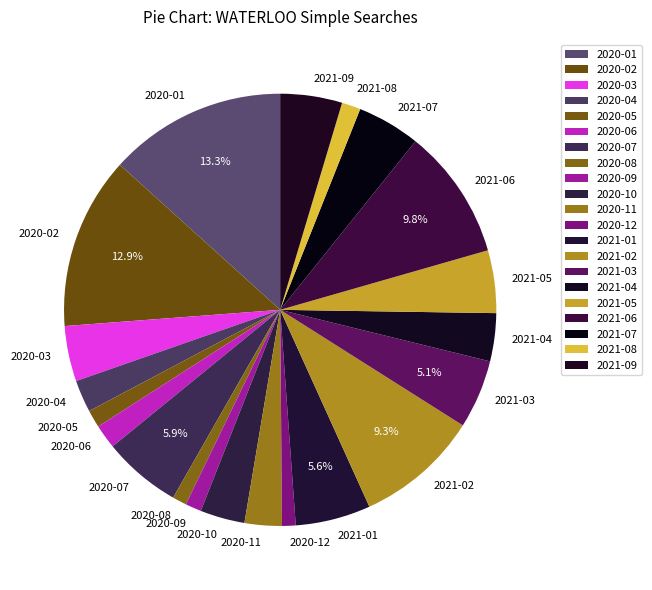

Is it true that 2021-09 is 5% of the pie?

True